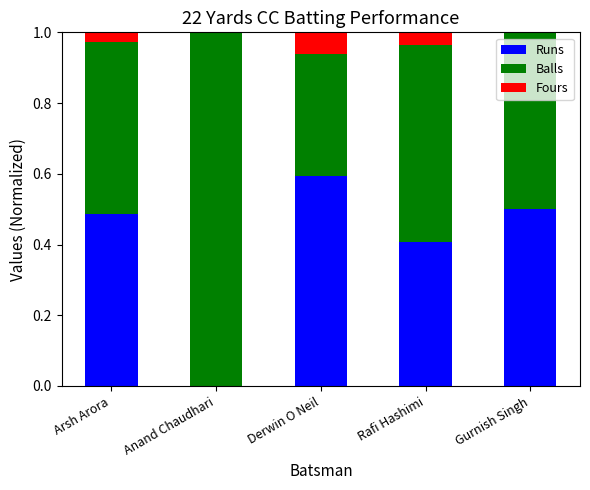

At which label does Runs reach its peak?

Derwin O Neil